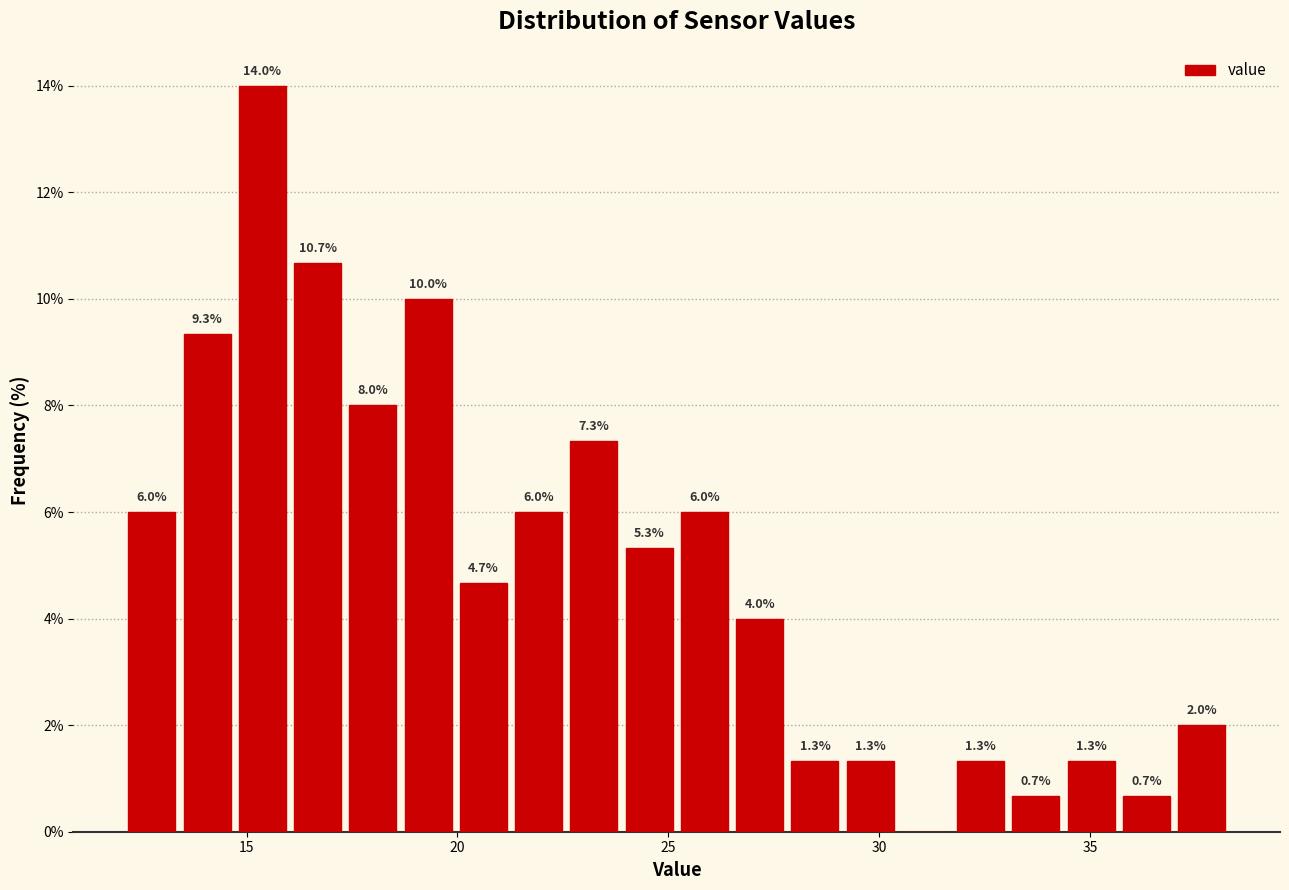

Read against the x-axis, roughly where is the centre of the tallest bar?

15.5